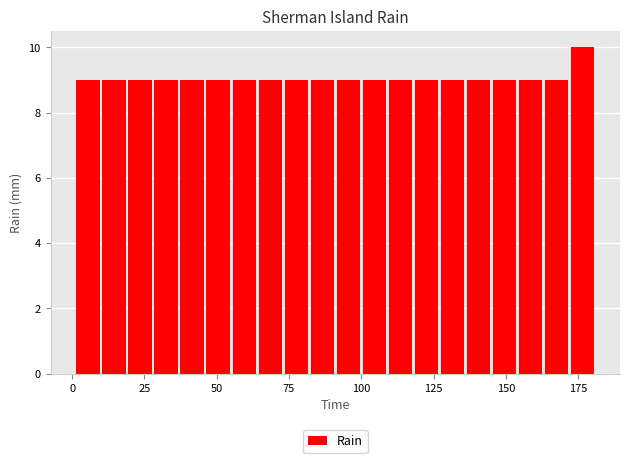

Around what value on the x-axis is the tallest bar? Give the approximate position of its centre, as read against the axis.

175